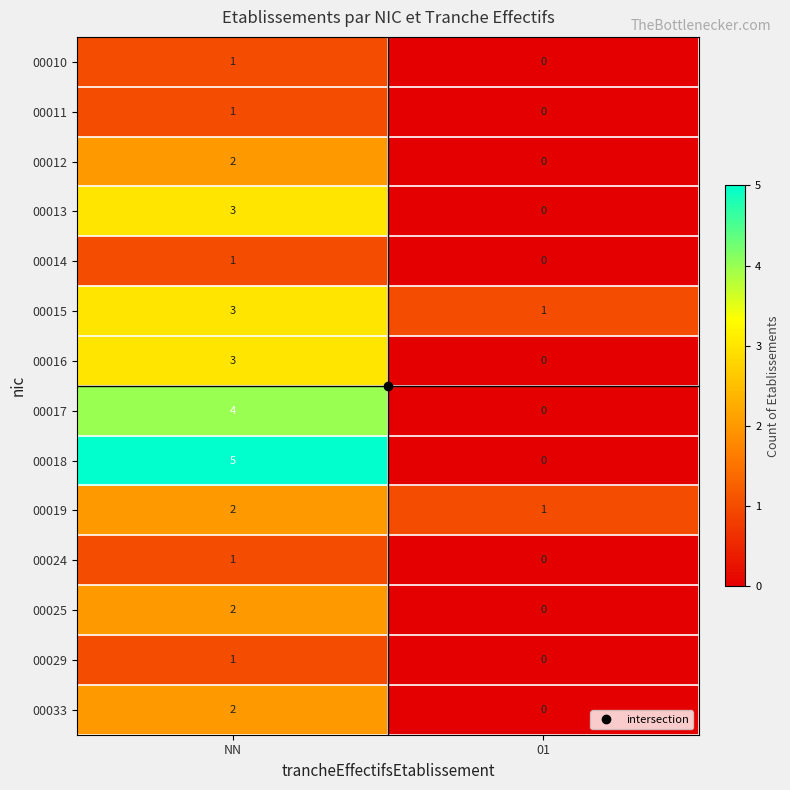

What is the difference between the maximum and minimum values in the 00016 series?

3